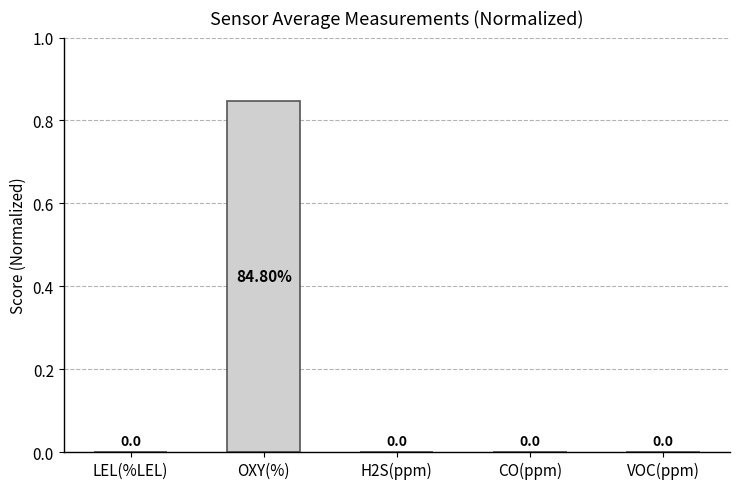

Which category has the highest value across all series?

OXY(%)